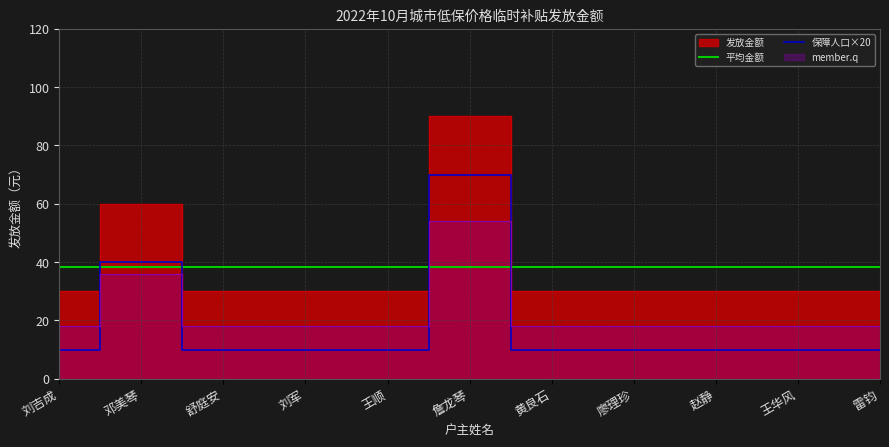

Is it true that the value at 王顺 is 30?

True